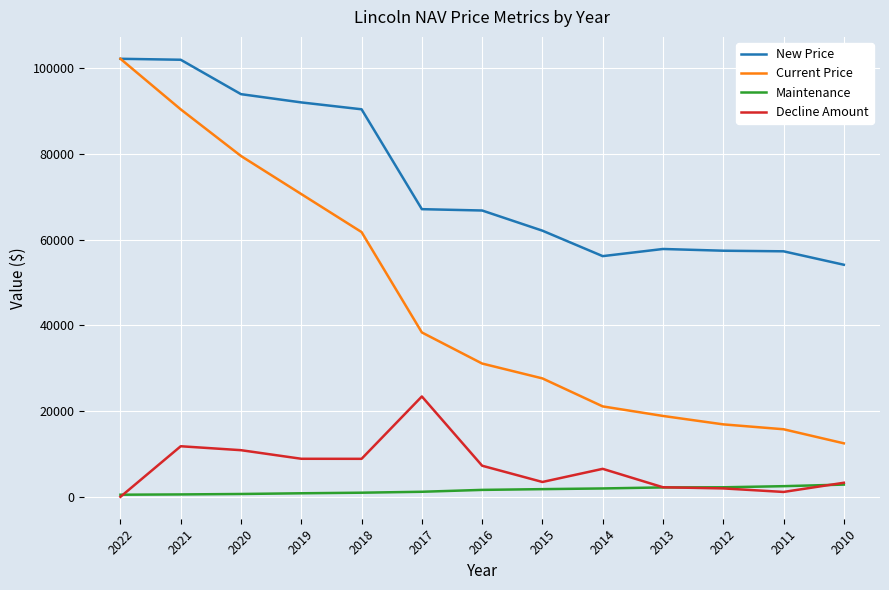

What is the maximum value shown in the chart?

102231